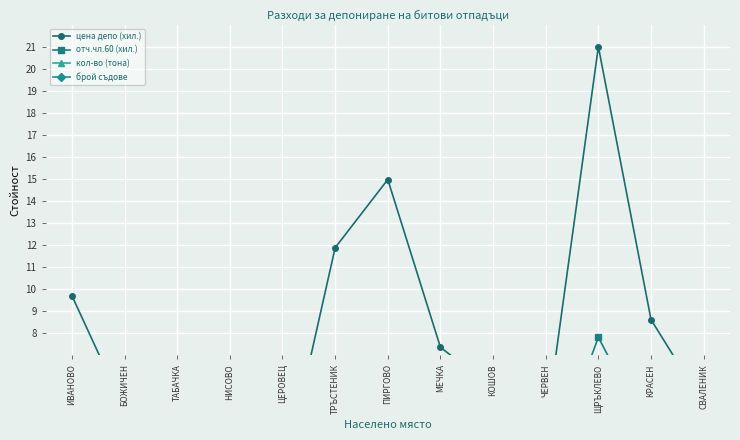

True or false: отч.чл.60 (хил.) has more than 2 points higher than both neighbors.

True